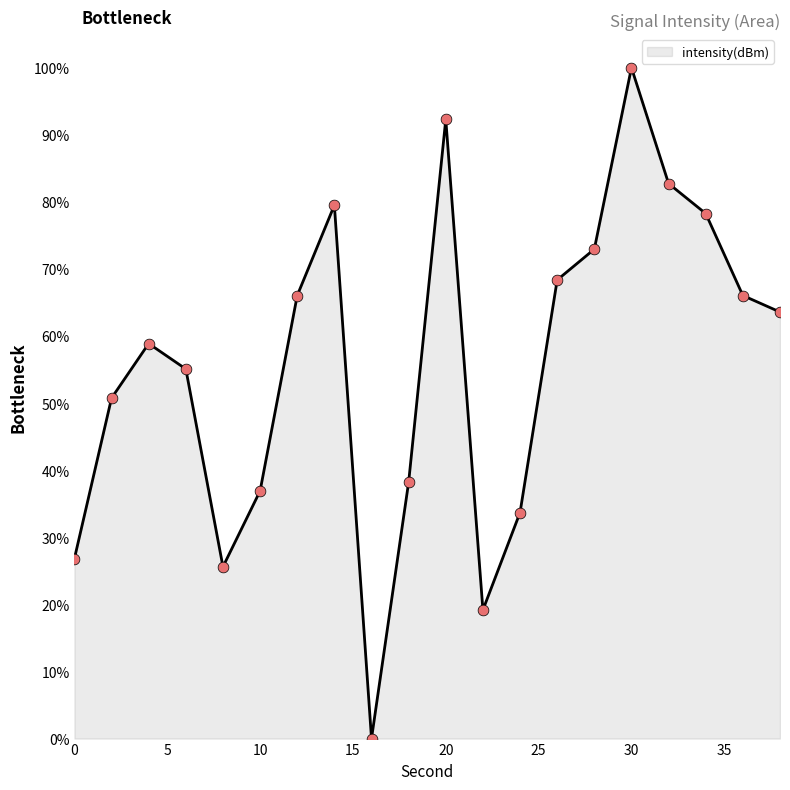

What is the greatest value displayed?

100.0